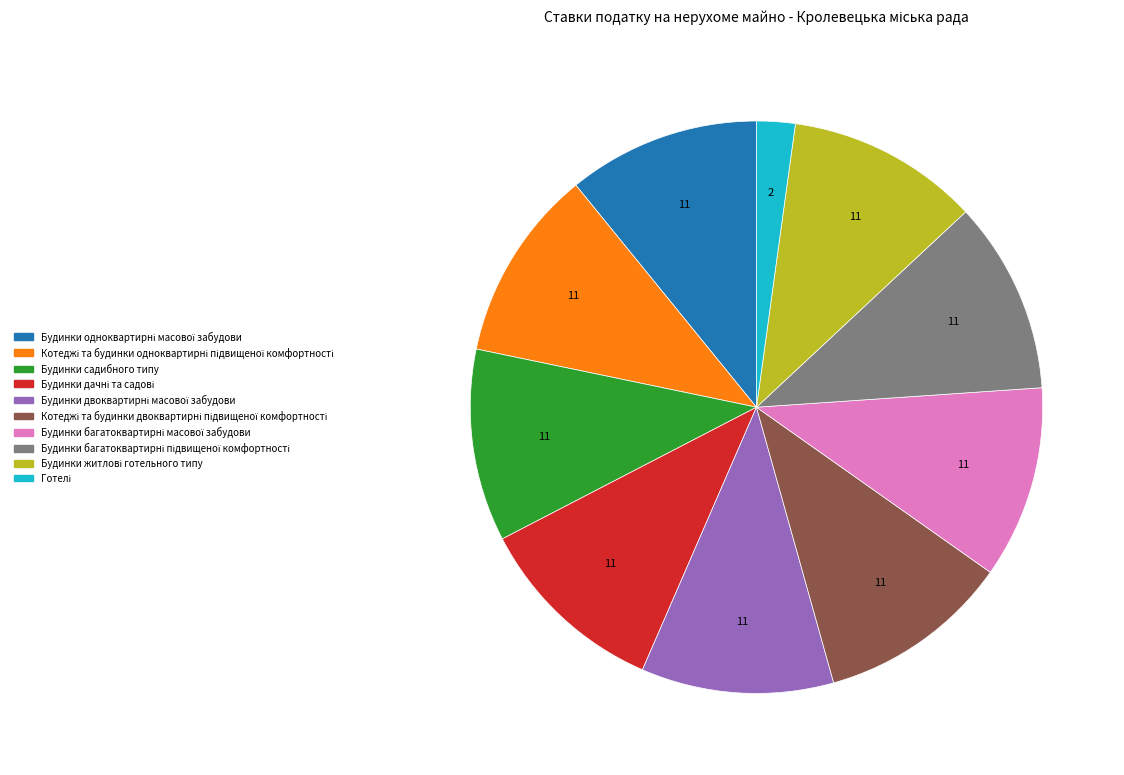

How many segments does this pie chart have?

10